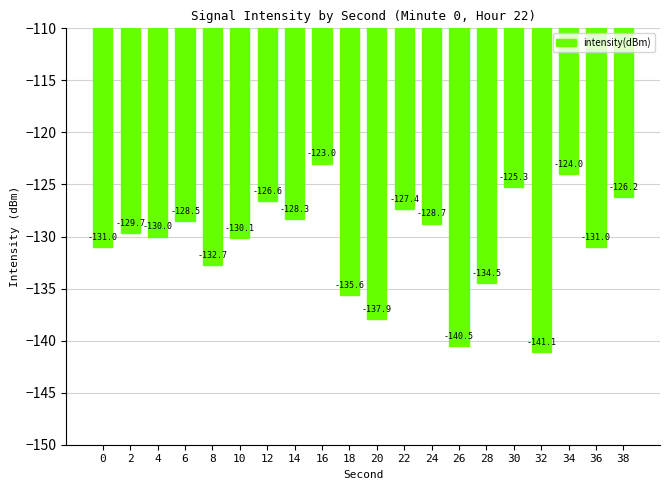

At which label is the value closest to -132?

8